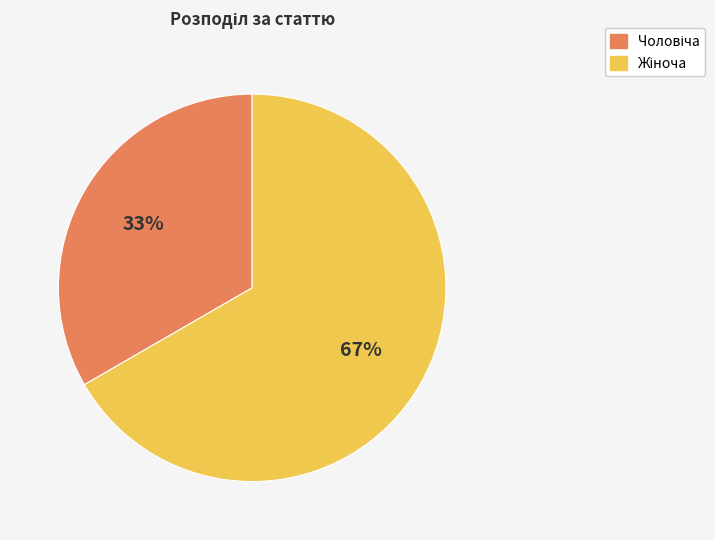

Is there a majority slice in this chart?

Yes